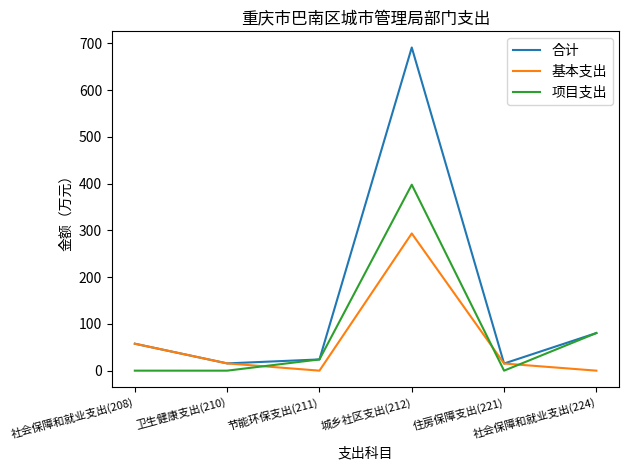

At which label does 基本支出 reach its peak?

城乡社区支出(212)